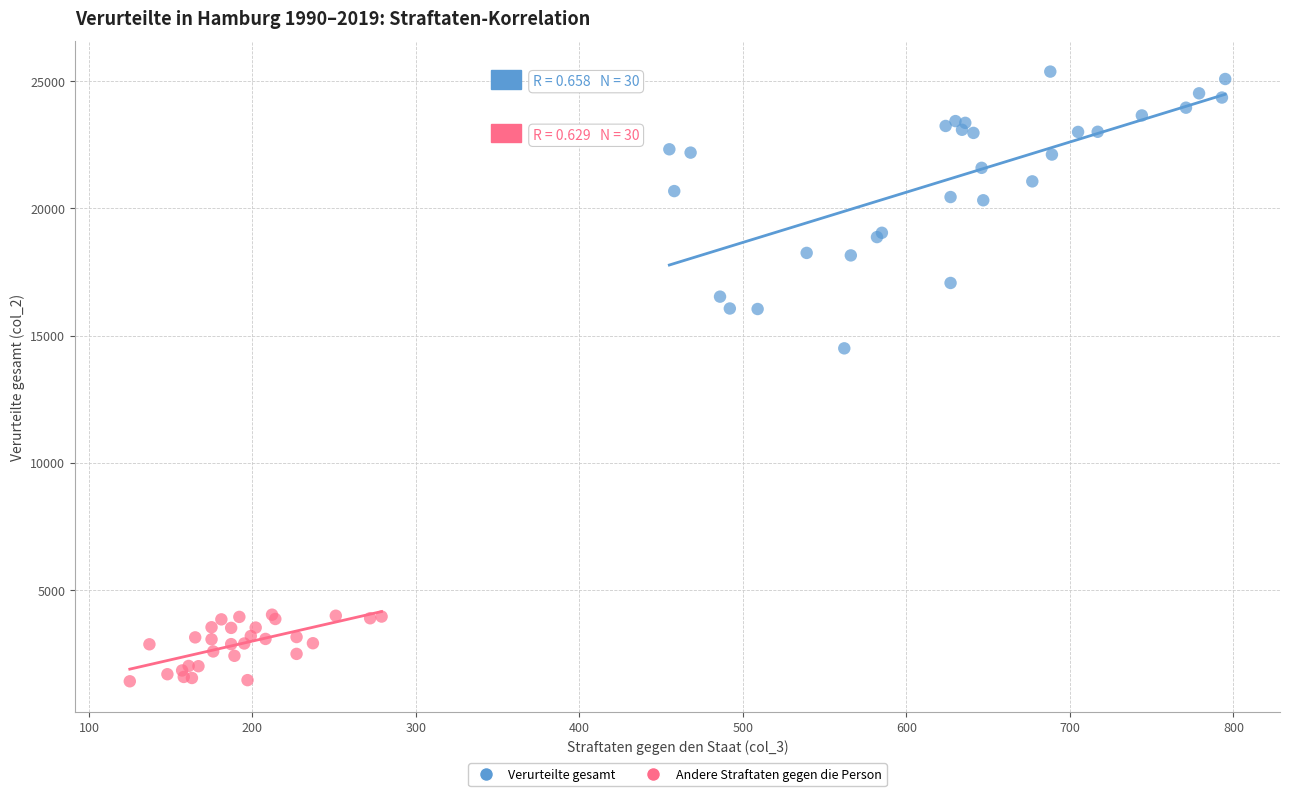

What are all the series names shown in the legend?

Verurteilte gesamt, Andere Straftaten gegen die Person